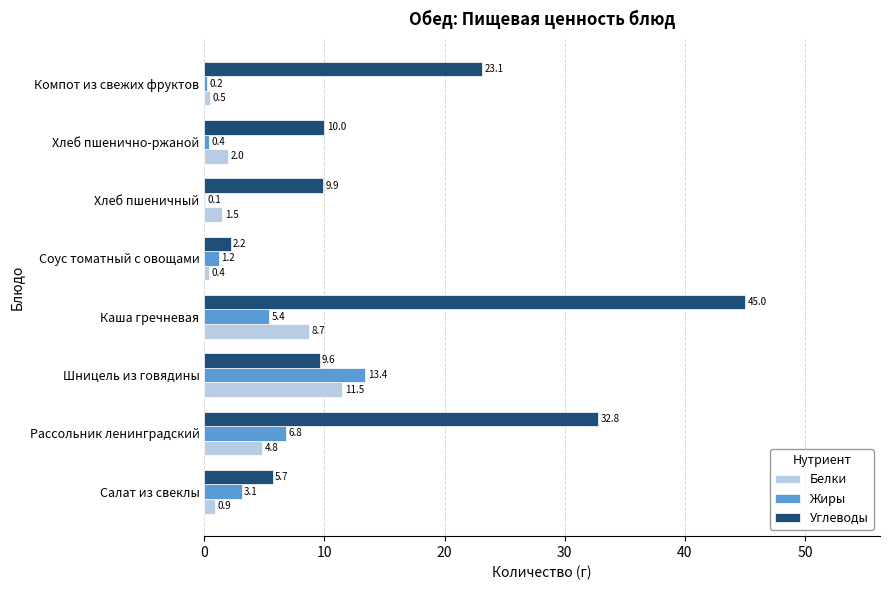

At which category is the sum across all series the highest?

Каша гречневая